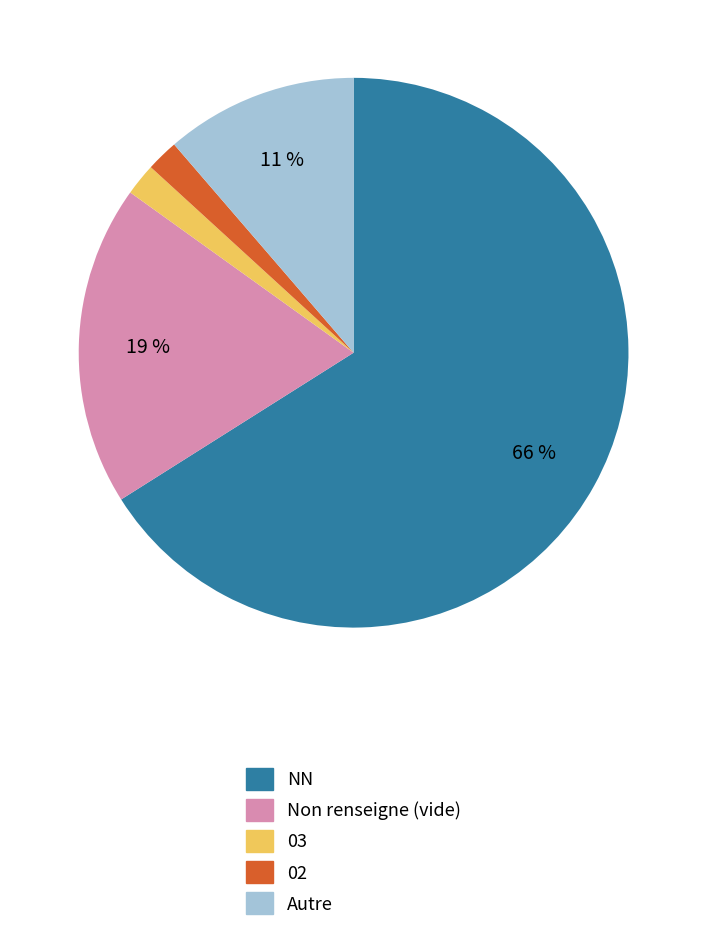

To the nearest percent, what is the average slice percentage?

20%